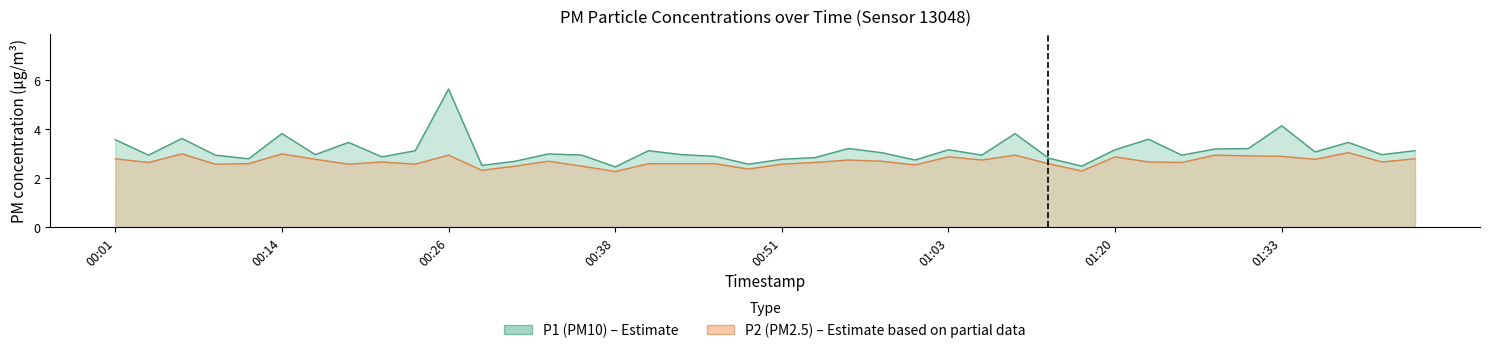

Reading right to left, list all the values displayed in this chart.

P1: 3.1	3.0	3.5	3.1	4.2	3.2	3.2	3.0	3.6	3.2	2.5	2.8	3.8	3.0	3.2	2.8	3.0	3.2	2.9	2.8	2.6	2.9	3.0	3.1	2.5	3.0	3.0	2.7	2.5	5.7	3.1	2.9	3.5	3.0	3.8	2.8	3.0	3.6	3.0	3.6
P2: 2.8	2.7	3.0	2.8	2.9	2.9	3.0	2.6	2.7	2.9	2.3	2.6	3.0	2.8	2.9	2.5	2.7	2.8	2.6	2.6	2.4	2.6	2.6	2.6	2.3	2.5	2.7	2.5	2.3	3.0	2.6	2.7	2.6	2.8	3.0	2.6	2.6	3.0	2.6	2.8